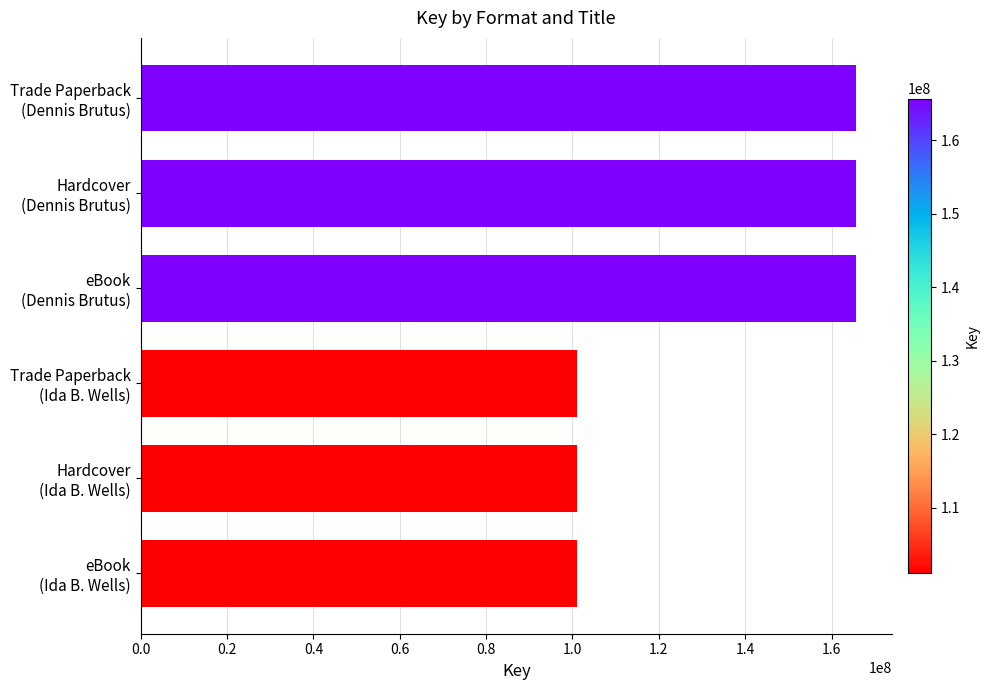

How many values are between 101099293 and 165675639?

6